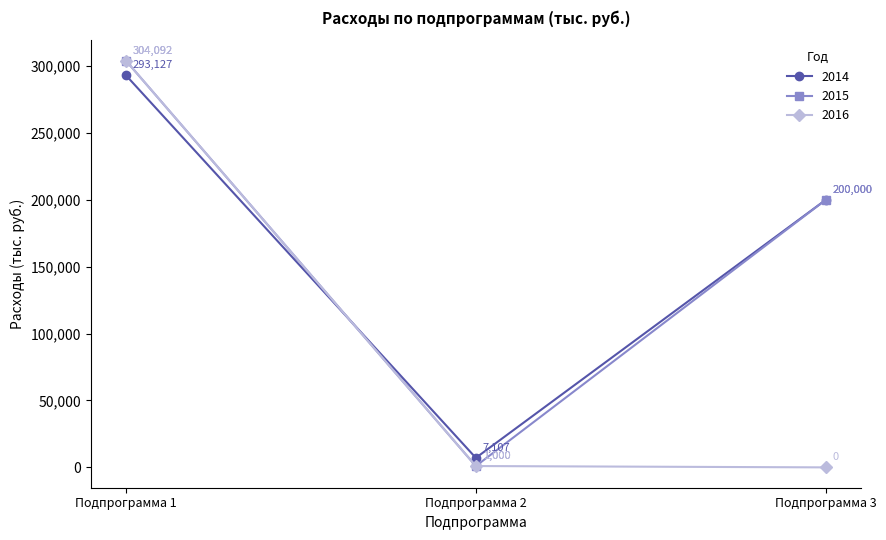

How many positive values does the 2016 series have?

2